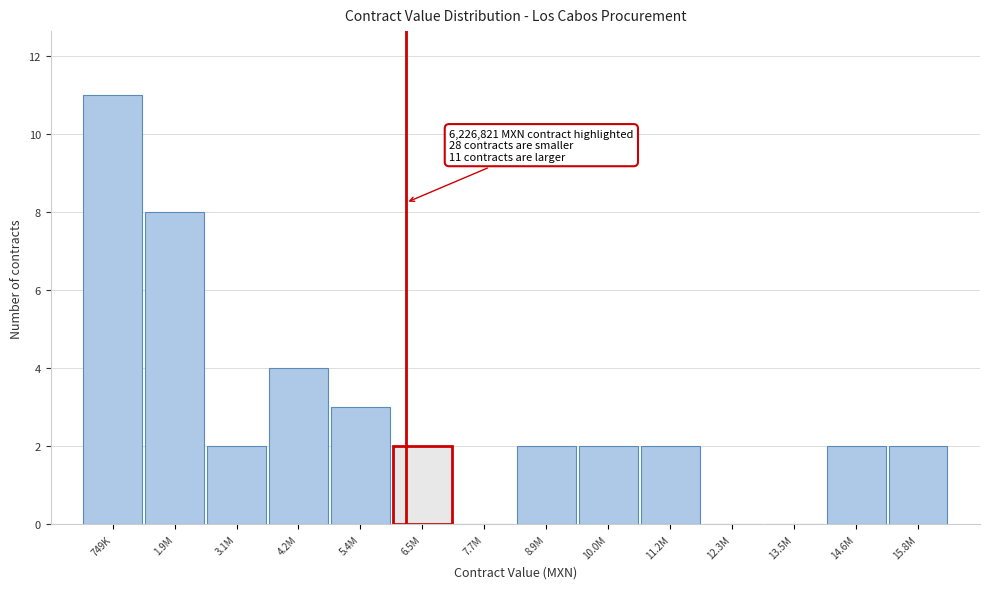

Reading right to left, what are all the values shown in this chart?

15.8M=2	14.6M=2	13.5M=0	12.3M=0	11.2M=2	10.0M=2	8.9M=2	7.7M=0	6.5M=2	5.4M=3	4.2M=4	3.1M=2	1.9M=8	749K=11